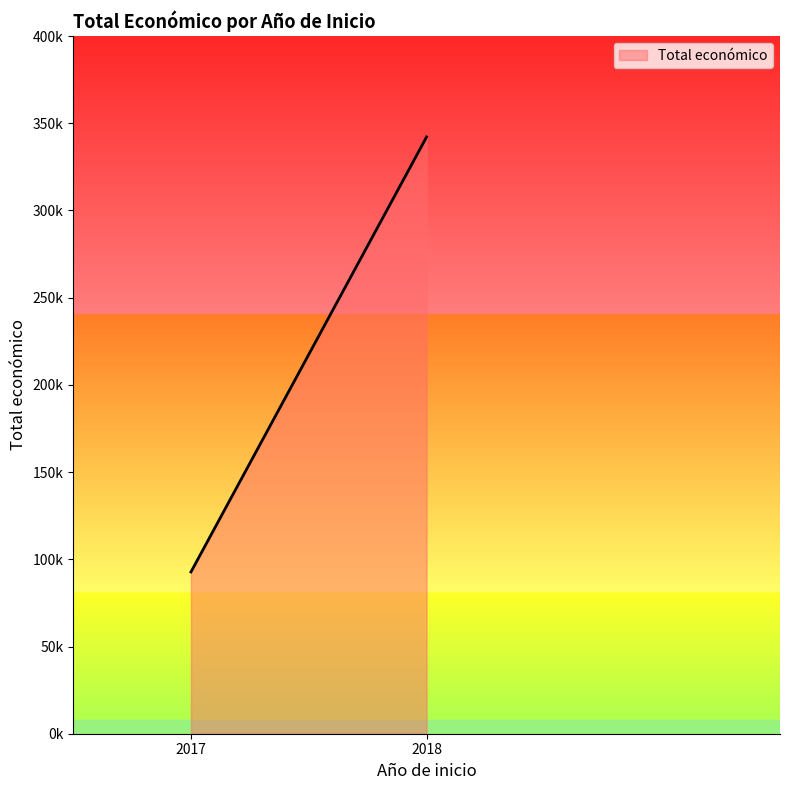

True or false: the data shows 342118 at 2018.

True